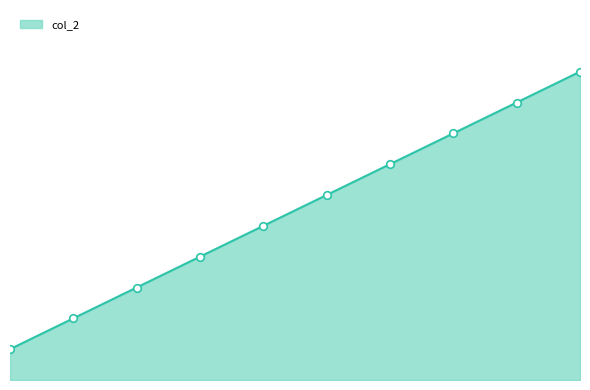

Does the chart have visible grid lines?

No